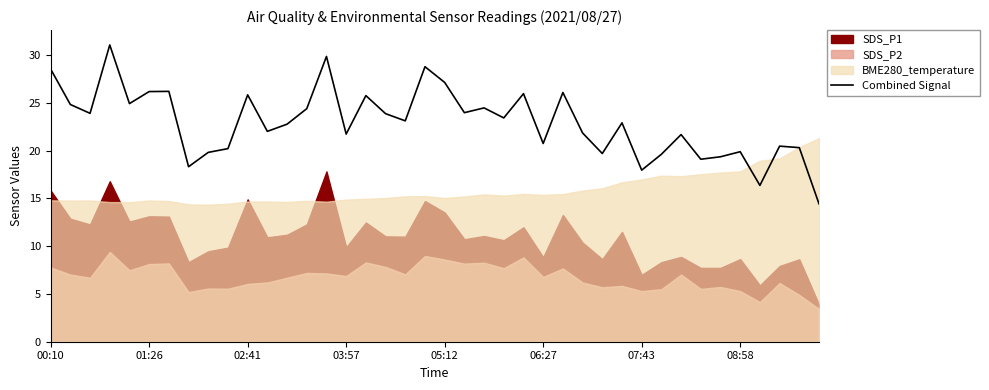

Is it true that Combined Signal equals 8.9 at 07:43?

False